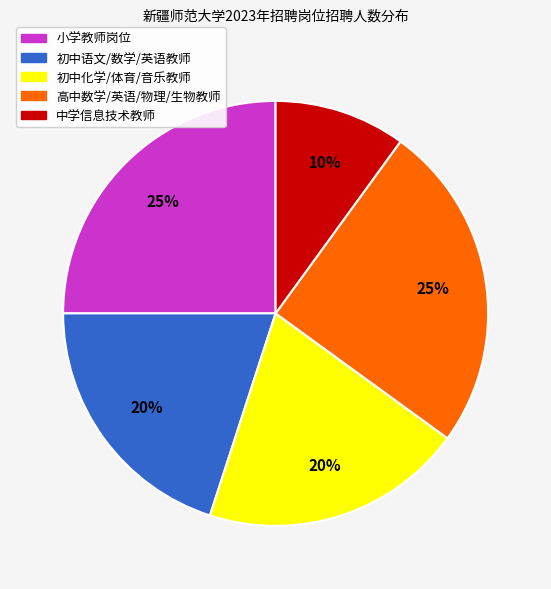

Does any single category account for the majority?

No